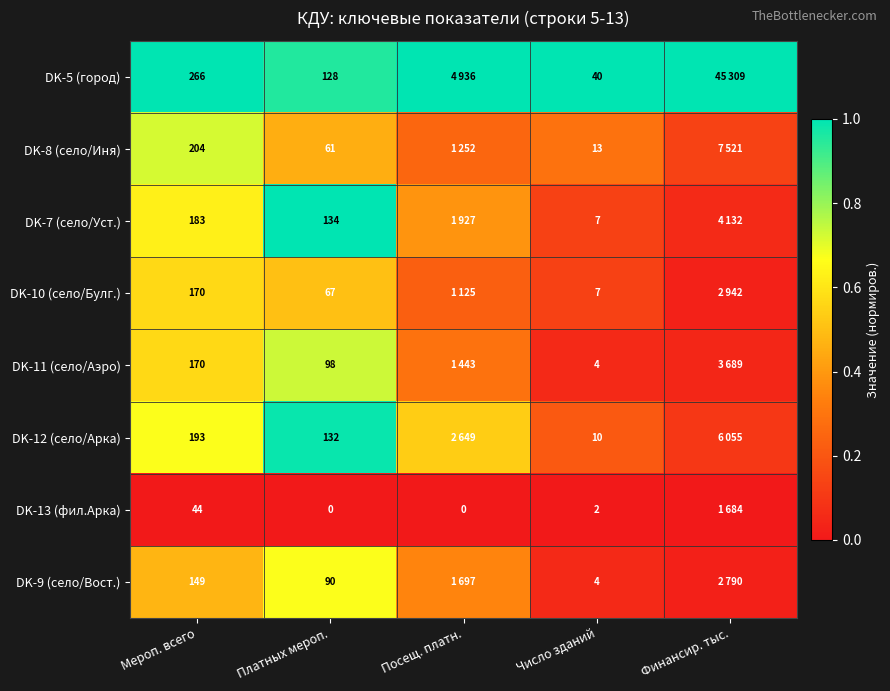

At Посещ. платн., list the series in order from largest to smallest.

DK-5 (город), DK-12 (село/Арка), DK-7 (село/Уст.), DK-9 (село/Вост.), DK-11 (село/Аэро), DK-8 (село/Иня), DK-10 (село/Булг.), DK-13 (фил.Арка)